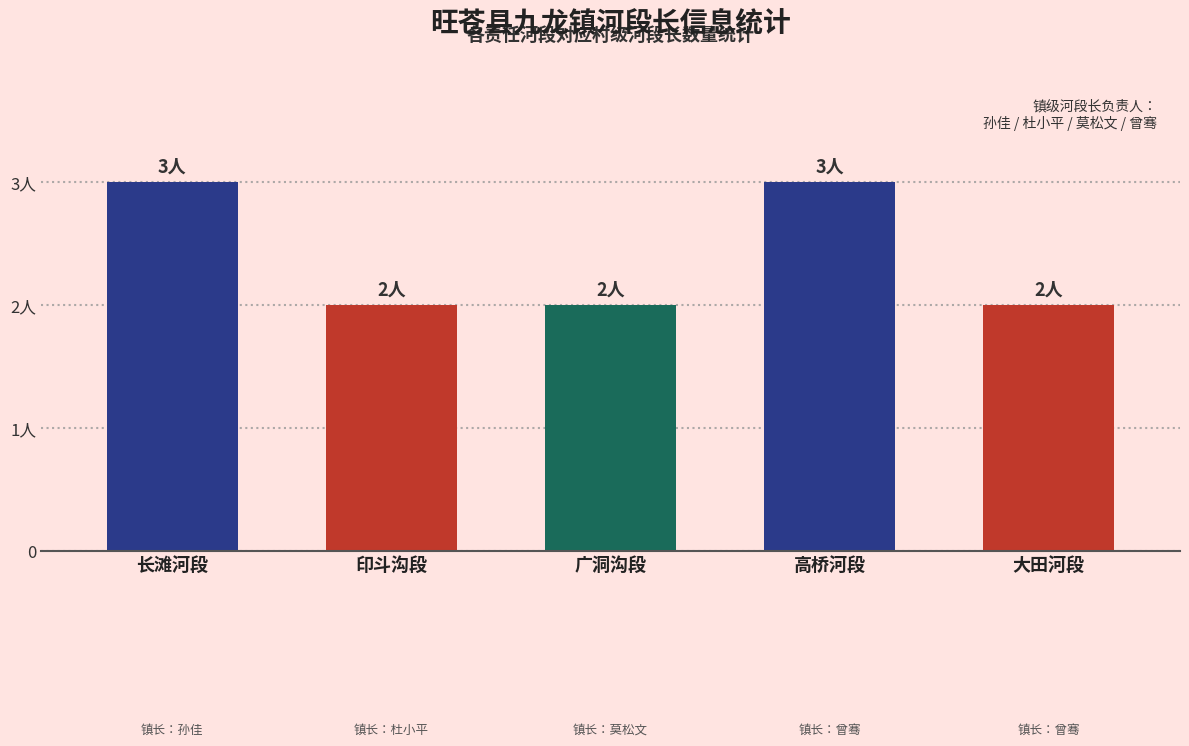

Count the number of categories in the chart.

5